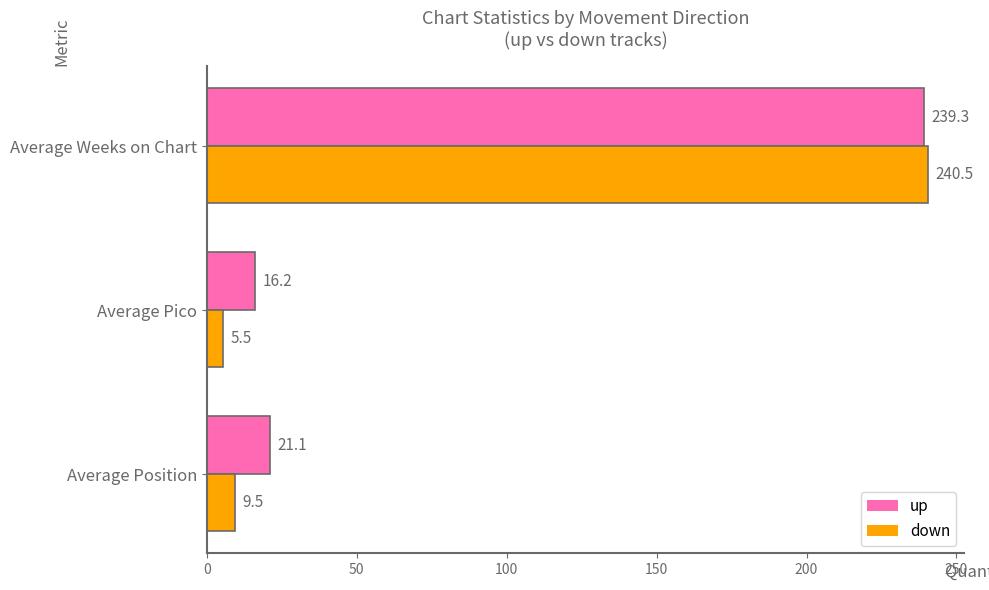

What is the approximate value of up at Average Weeks on Chart?

239.3